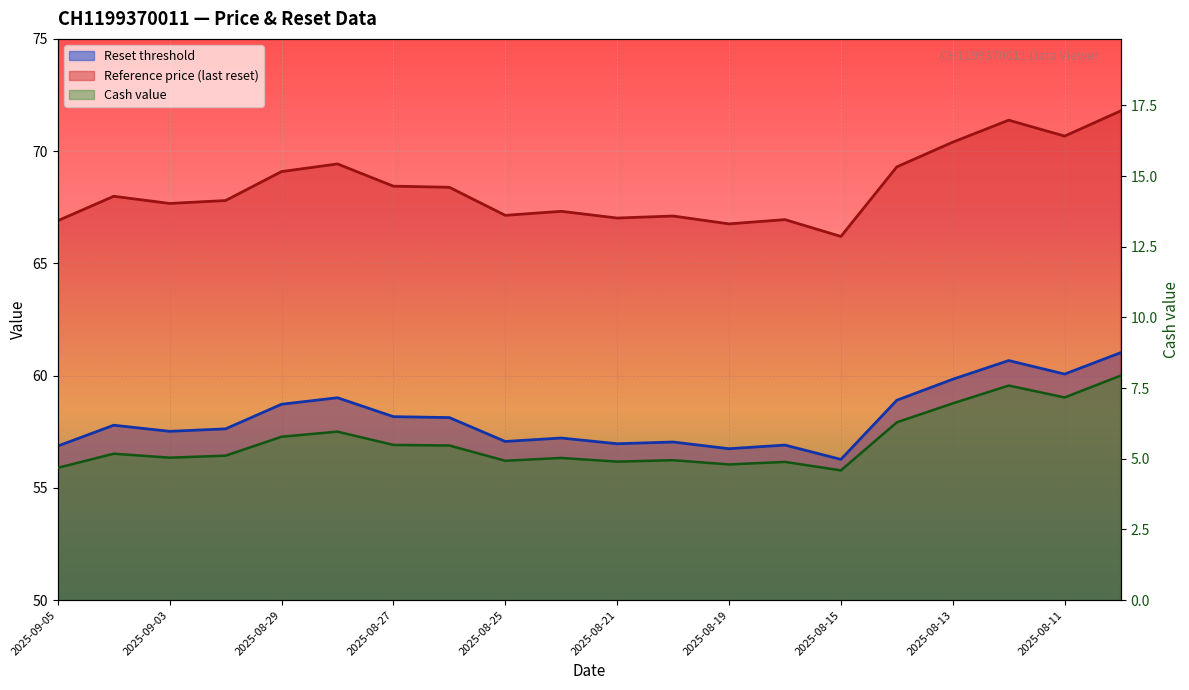

Is the value of Reference price (last reset) at 2025-08-18 greater than the value of Cash value at 2025-08-27?

Yes